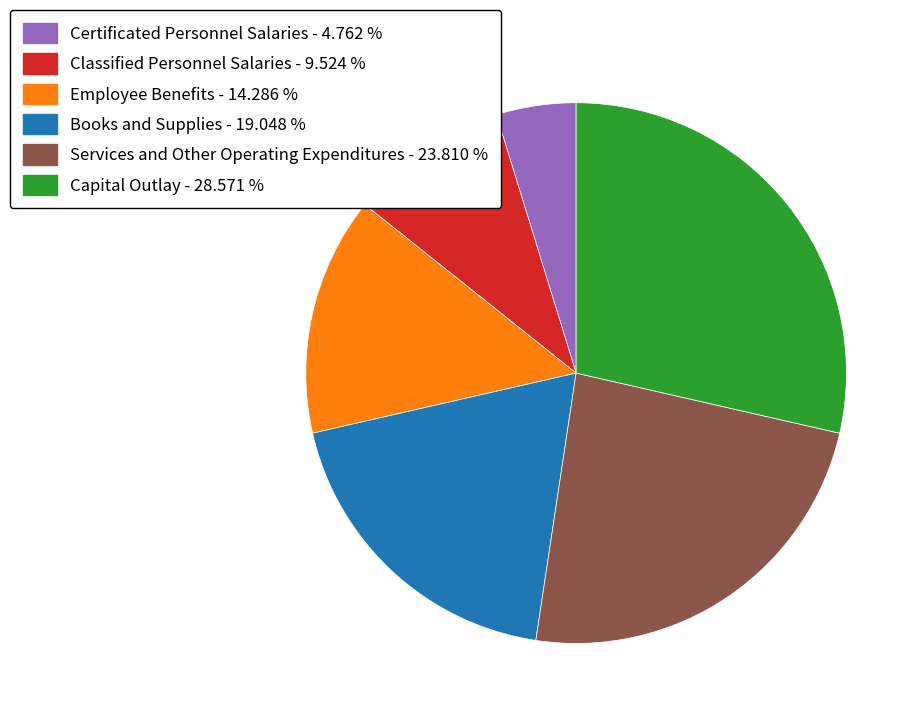

Between Employee Benefits - 14.286 % and Classified Personnel Salaries - 9.524 %, which is larger?

Employee Benefits - 14.286 %